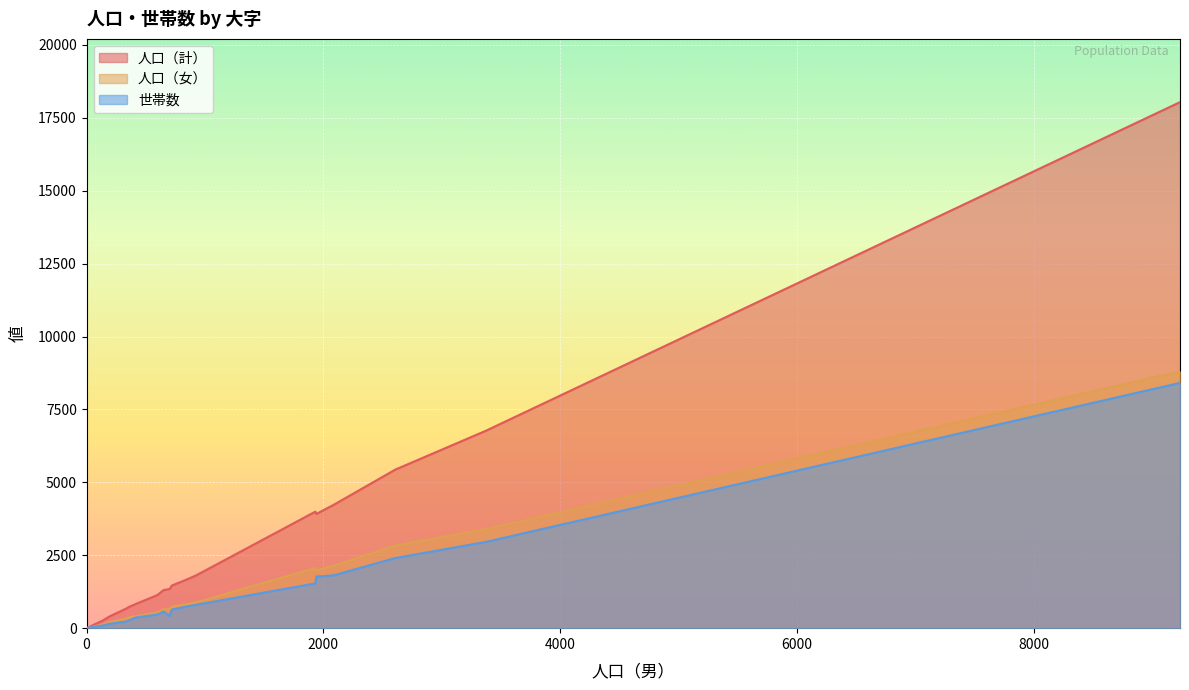

How many values in the 世帯数 series are below 571?

10